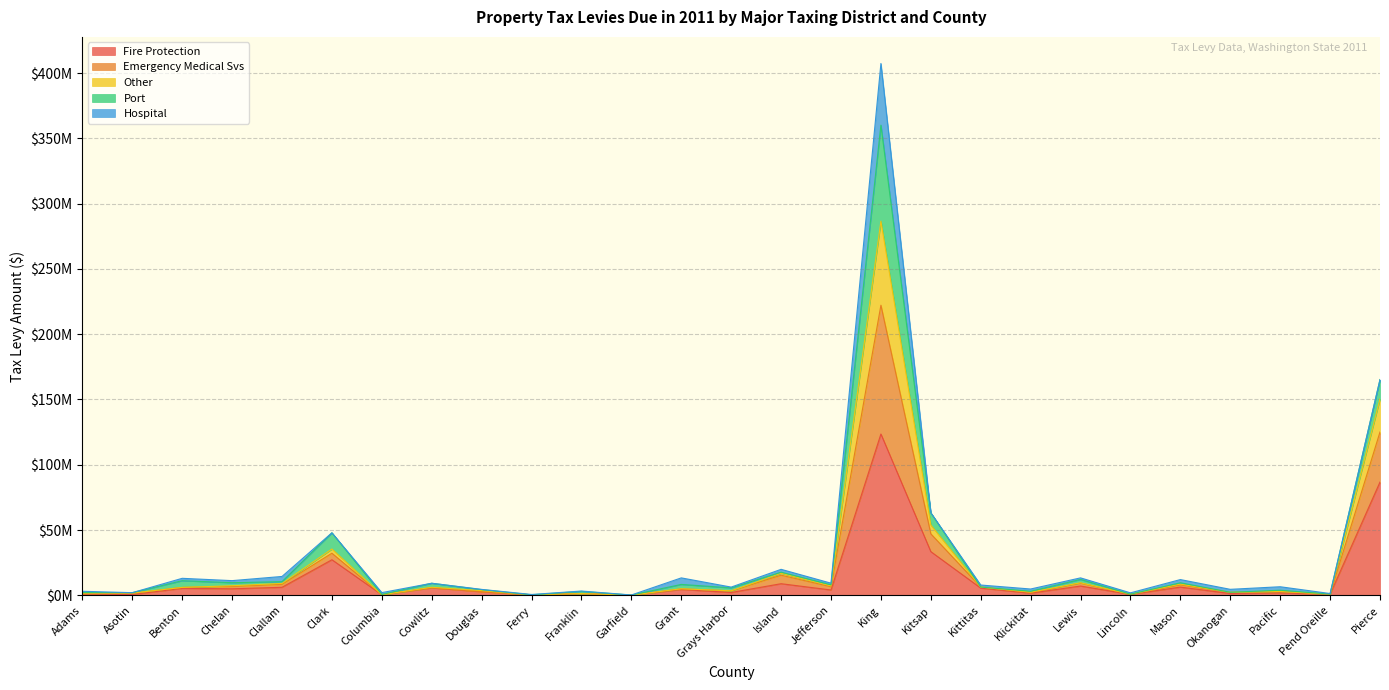

Which series changed the most between Douglas and Pacific?

Emergency Medical Svs